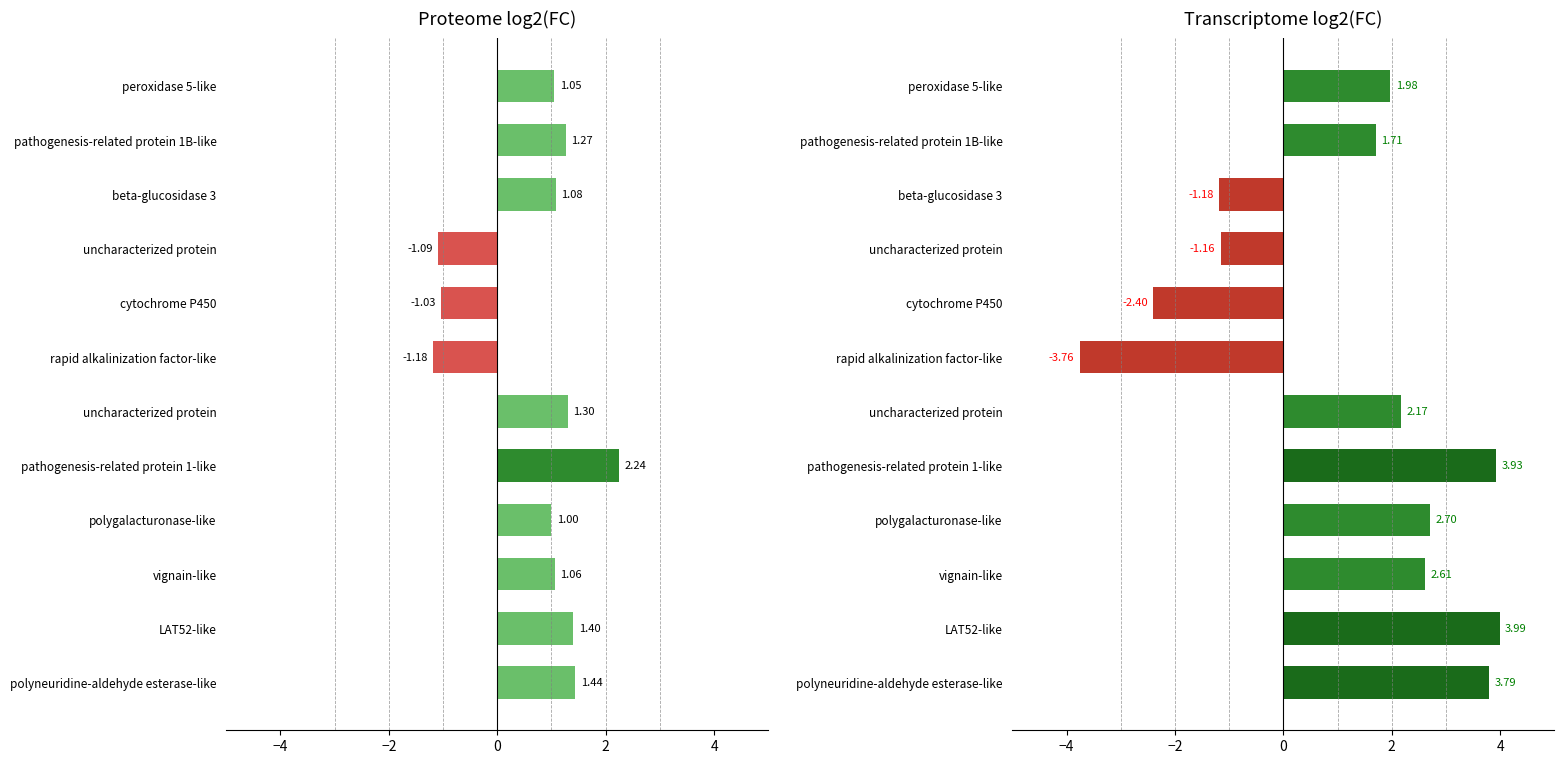

List the series in order of their overall mean, lowest first.

Proteome log2(FC), Transcriptome log2(FC)